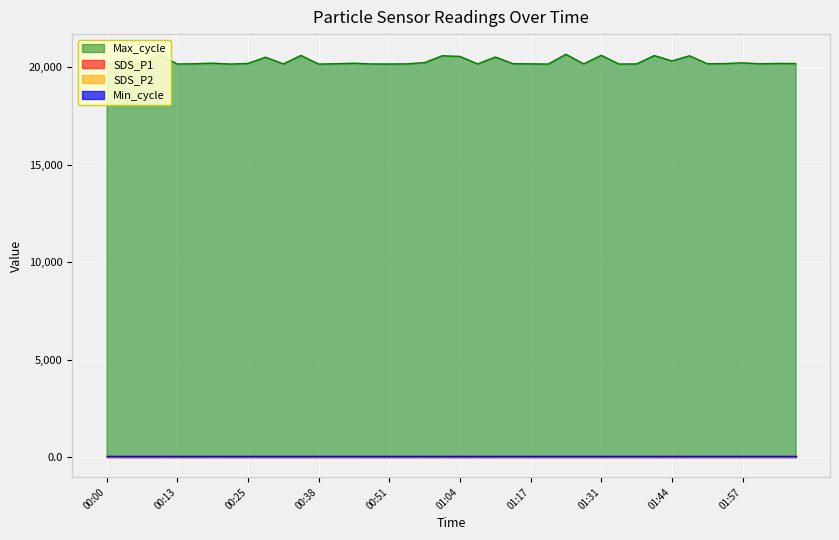

Which series has the widest spread of values?

Max_cycle